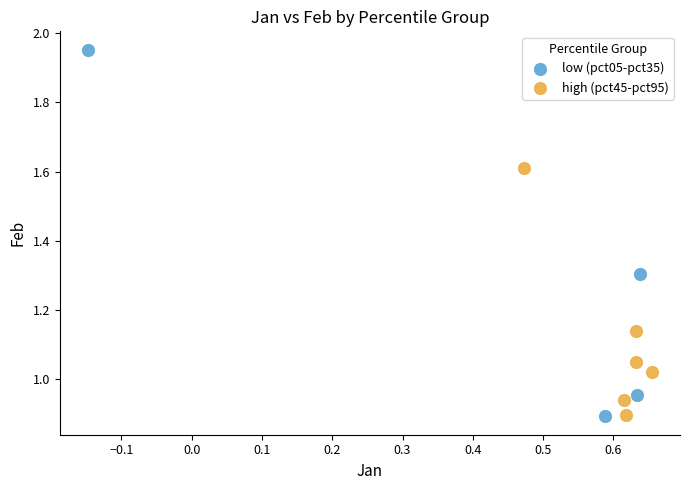

Which series reaches the maximum Y coordinate?

low (pct05-pct35)